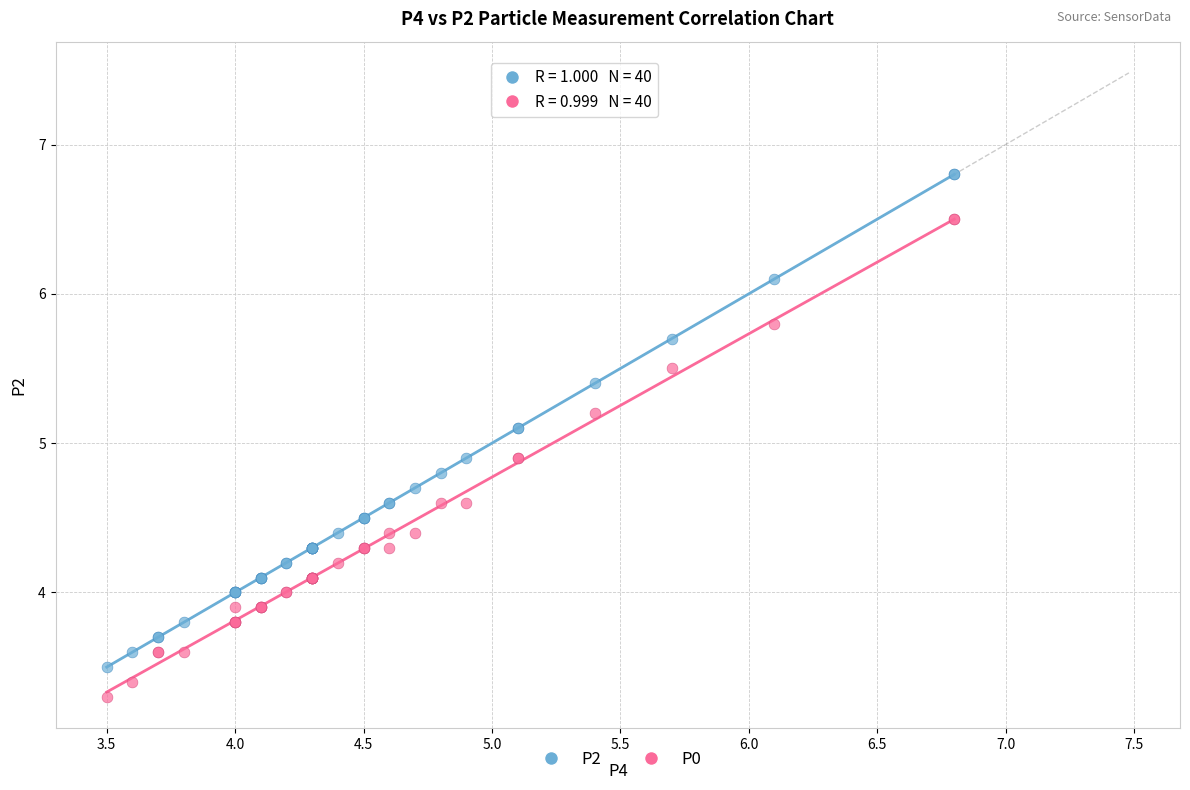

Which series reaches the minimum Y coordinate?

P0